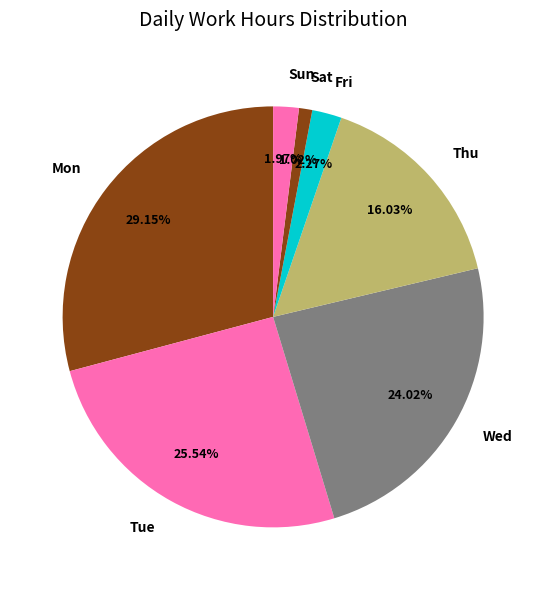

Does Sun represent more than half of the total?

No